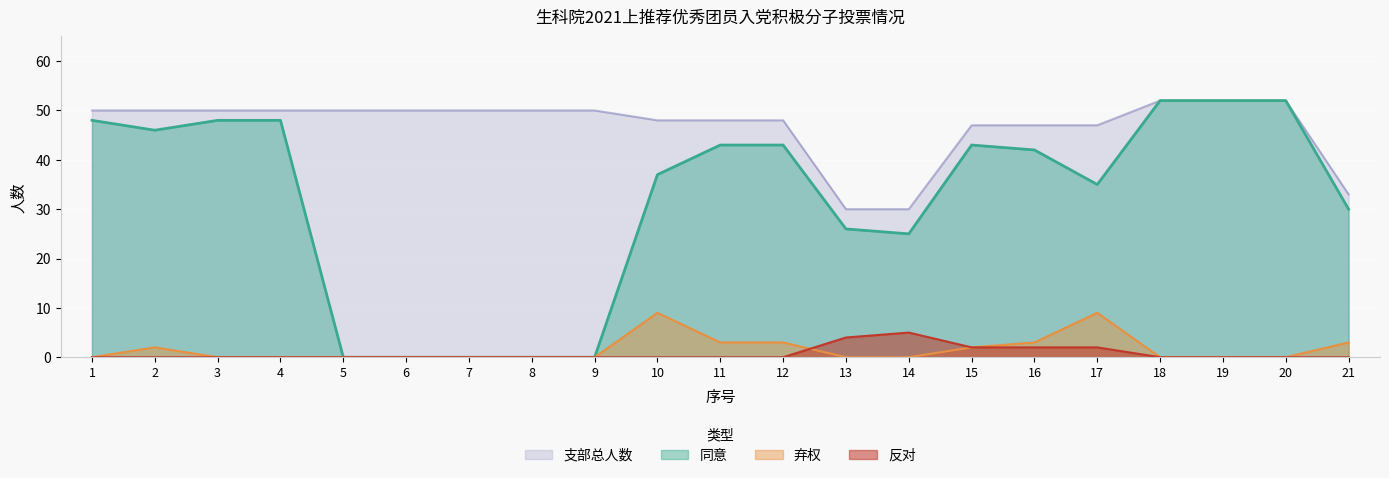

How many lines are shown in the chart?

4